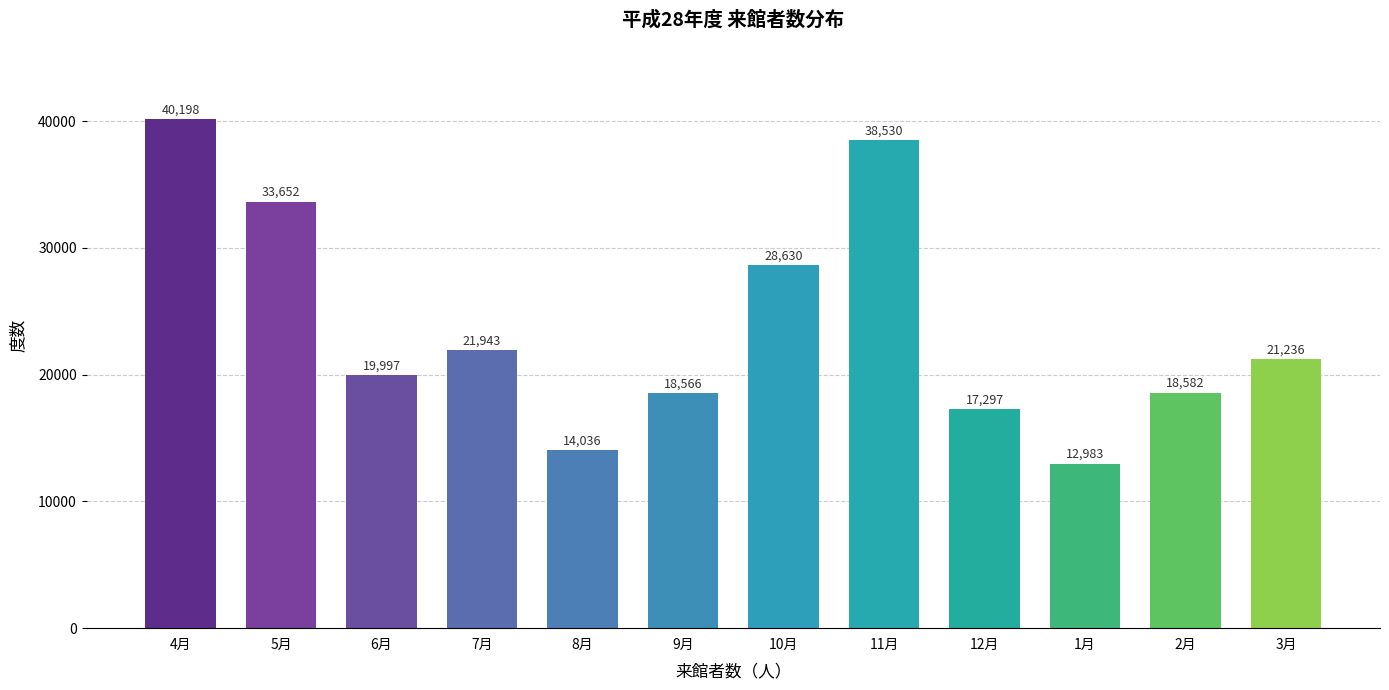

Reading left to right, list all the values displayed in this chart.

4月=40198	5月=33652	6月=19997	7月=21943	8月=14036	9月=18566	10月=28630	11月=38530	12月=17297	1月=12983	2月=18582	3月=21236